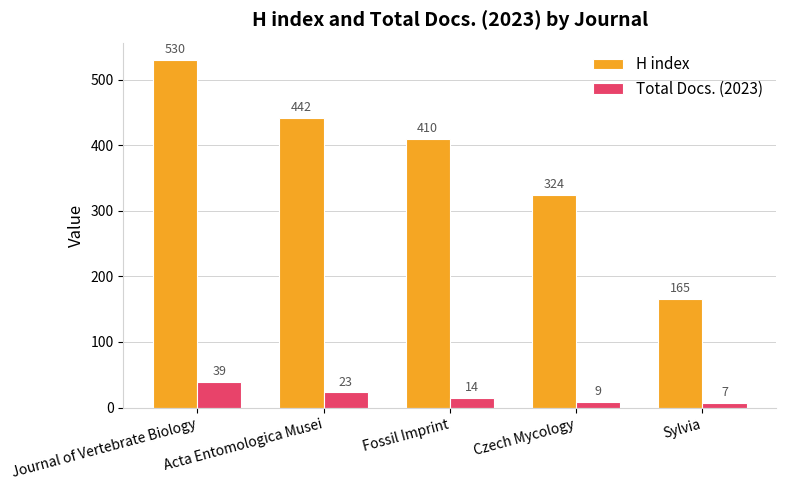

Which series has the largest total across all categories?

H index